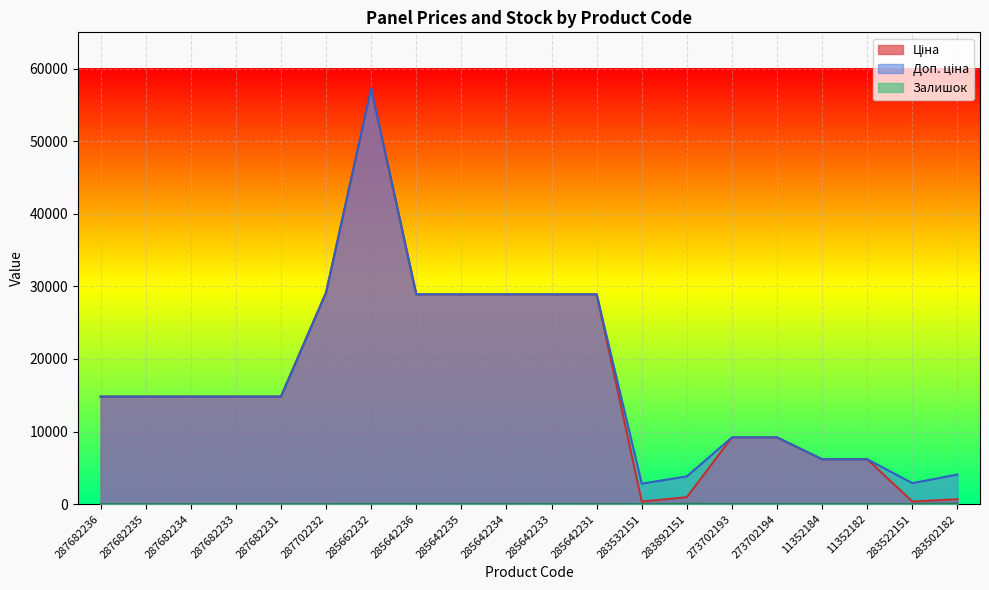

How many series are shown in this chart?

3